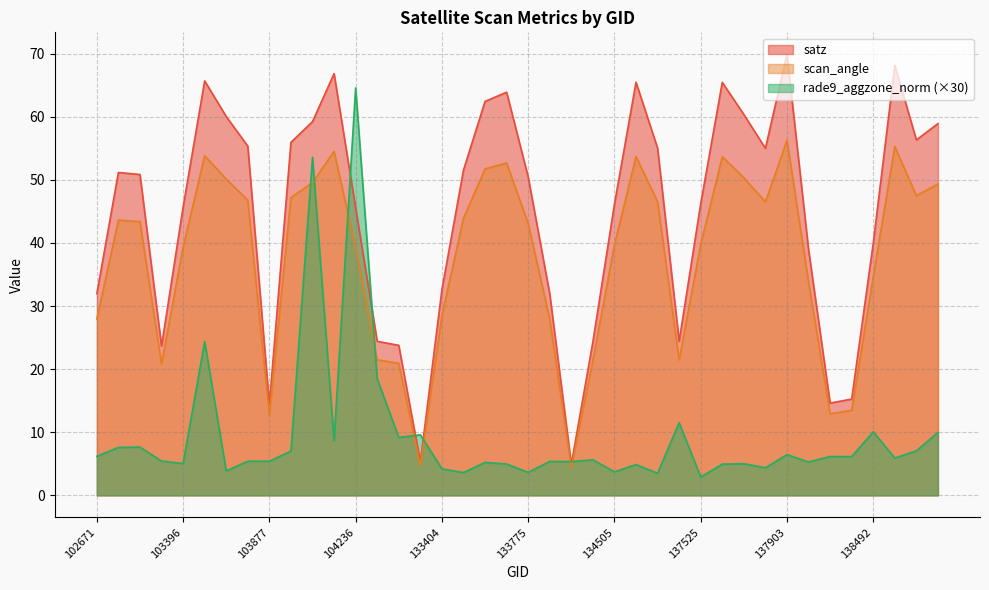

What are all the series names shown in the legend?

satz, scan_angle, rade9_aggzone_norm (×30)